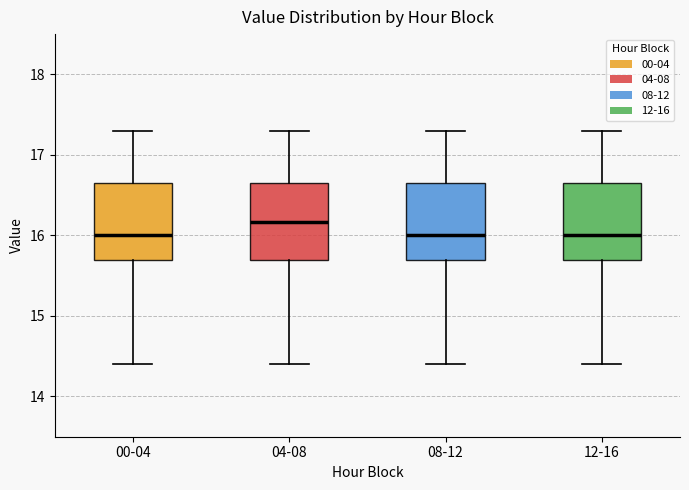

Reading left to right, transcribe this box plot: for each box, give where its median line is, the range the box spans, and where its two whiskers end, as read against the y-axis. The values are not printed on the chart, so give them approximately, as read against the axis.

00-04: median 16.0, box 15.7 to 16.7, whiskers 14.4 to 17.3
04-08: median 16.2, box 15.7 to 16.7, whiskers 14.4 to 17.3
08-12: median 16.0, box 15.7 to 16.7, whiskers 14.4 to 17.3
12-16: median 16.0, box 15.7 to 16.7, whiskers 14.4 to 17.3